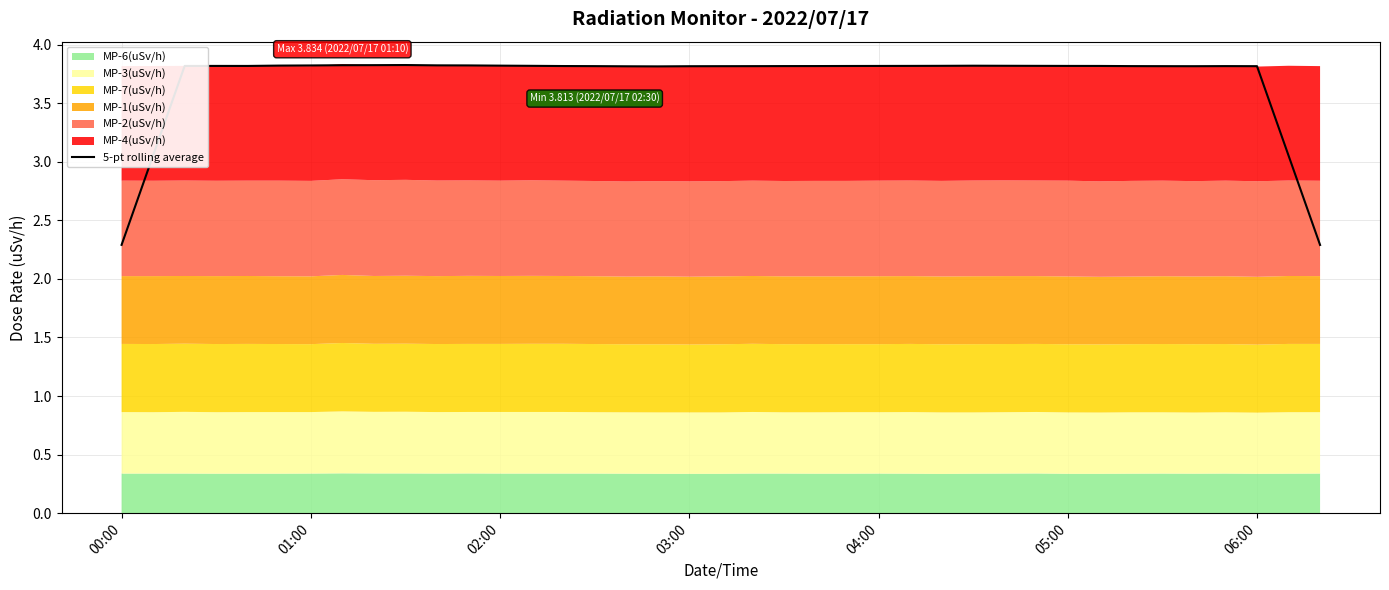

The 5-pt rolling average series shows 6.4 at 02:00. True or false?

False